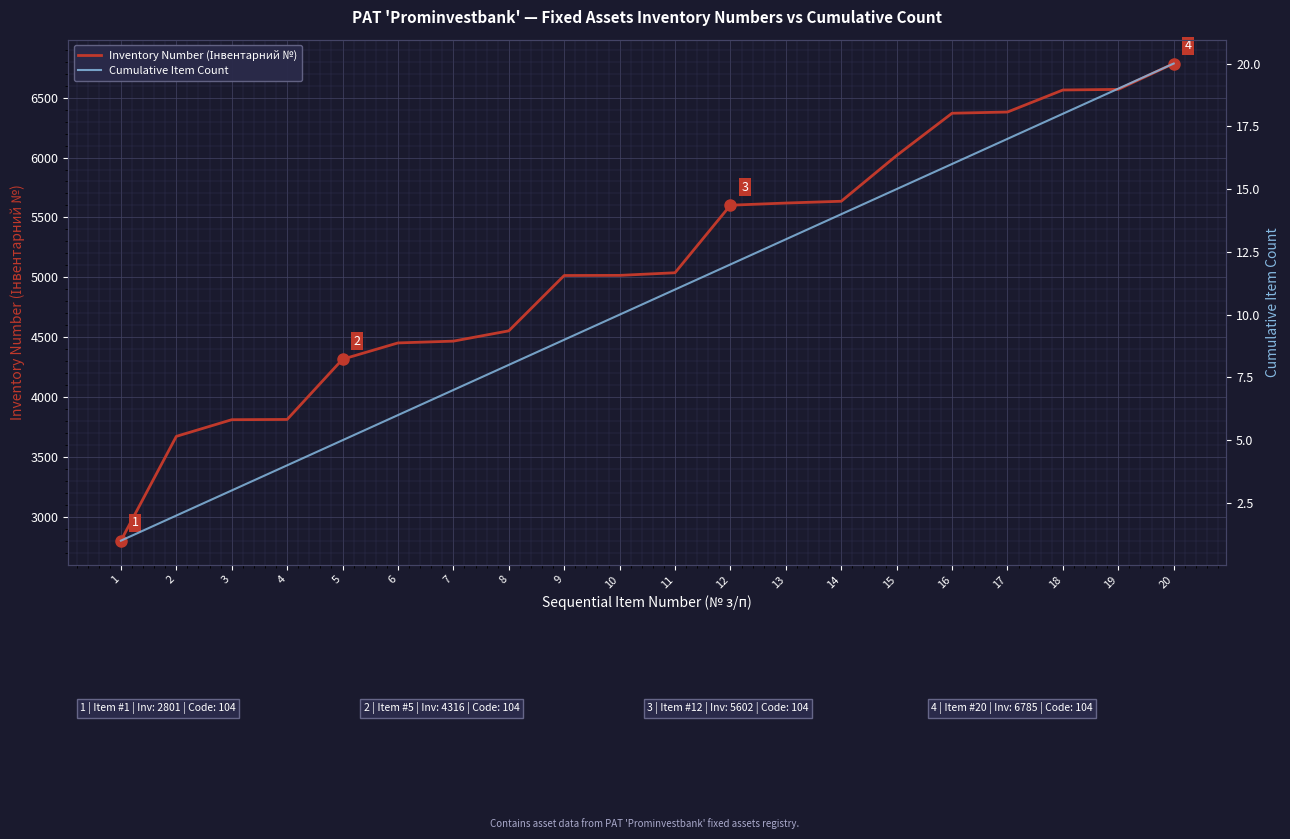

At which label does Cumulative Item Count first exceed 11?

12